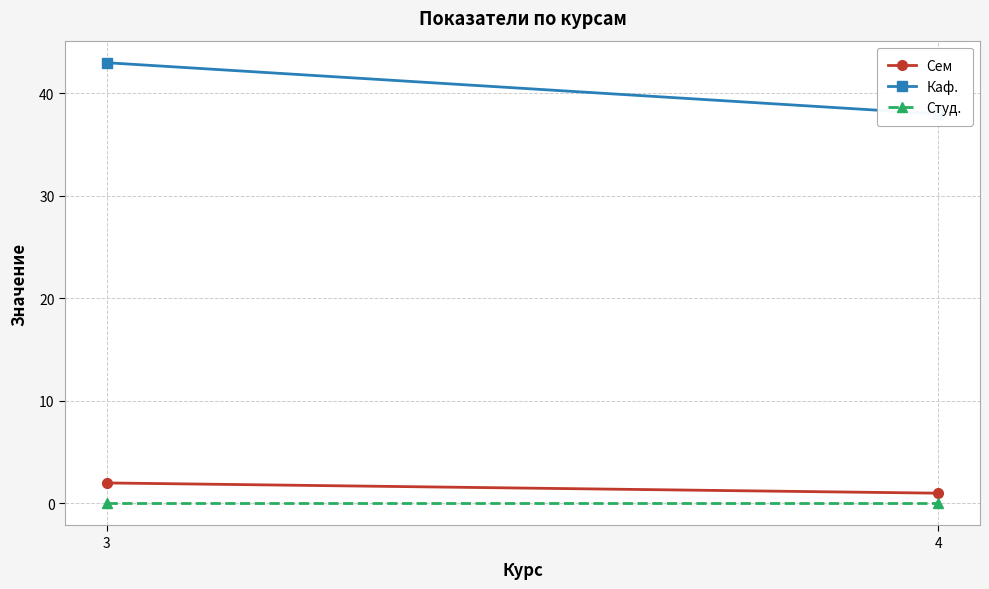

Which series changed the most between 3 and 4?

Каф.